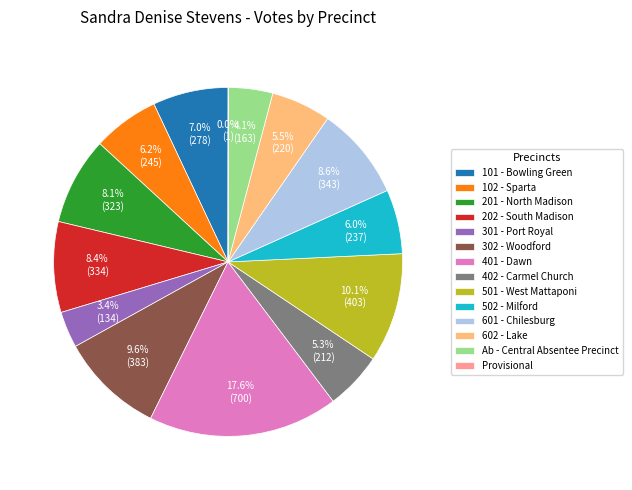

To the nearest percent, what percentage of the pie is 402 - Carmel Church?

5%